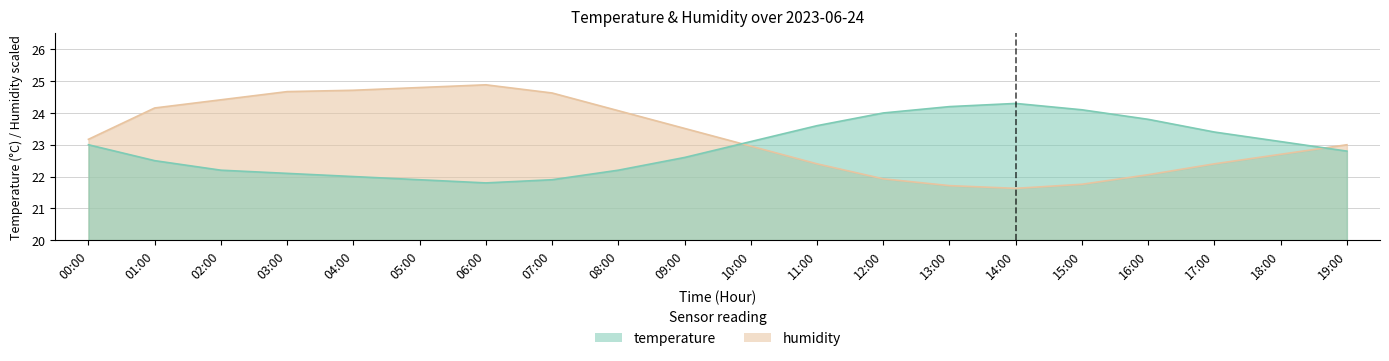

What is the average value of the temperature series?

22.9